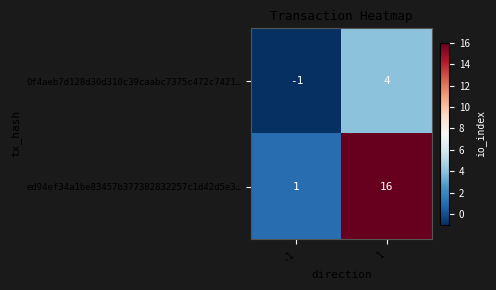

How many data points does each series have?

2